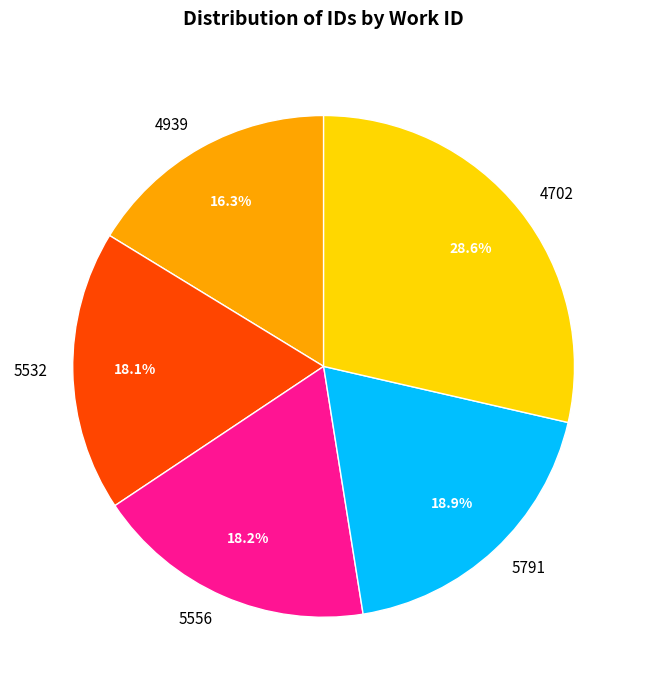

What is the smallest slice in the pie chart?

4939